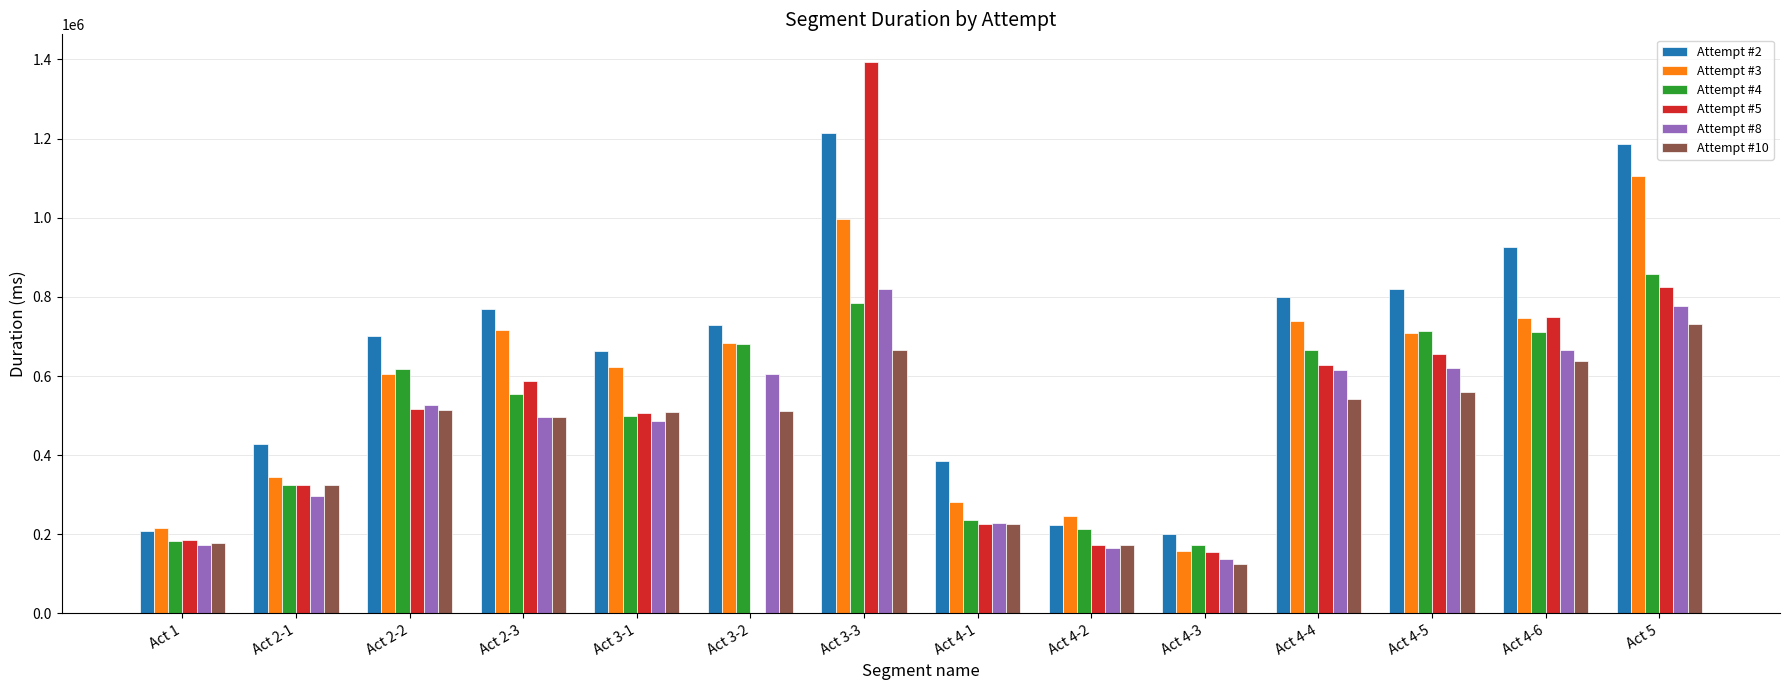

Which series has the largest range (max minus min)?

Attempt #5